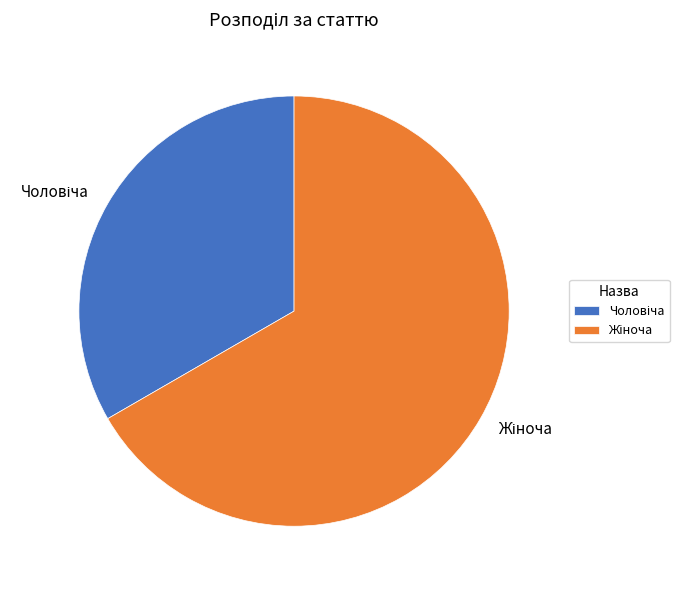

Is there any slice that represents more than half of the pie?

Yes